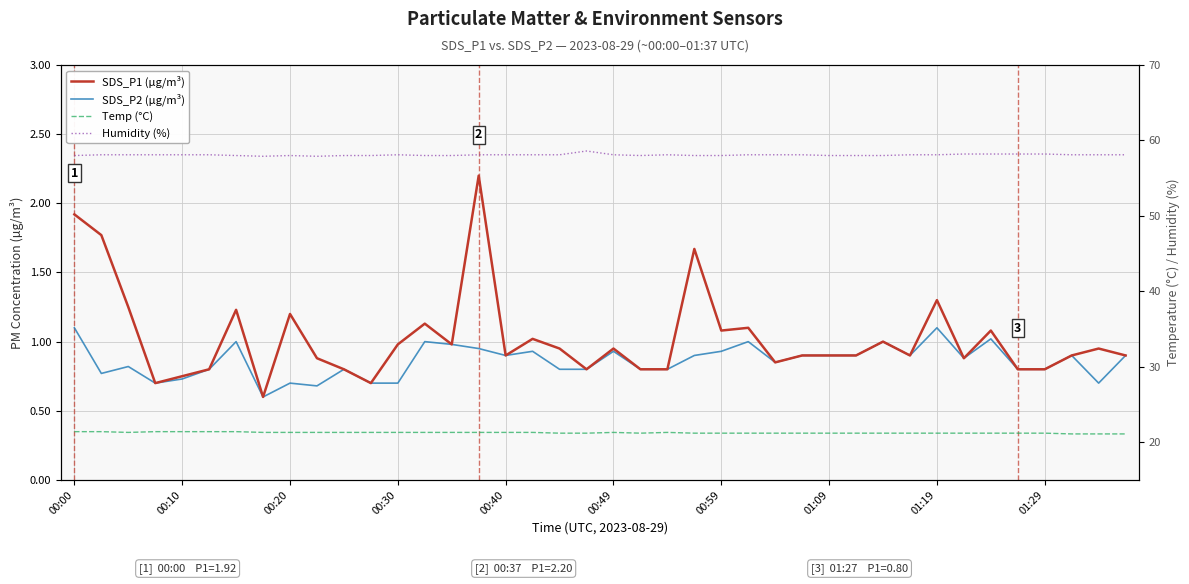

Where is Humidity (%) nearest to the value 58?

00:00